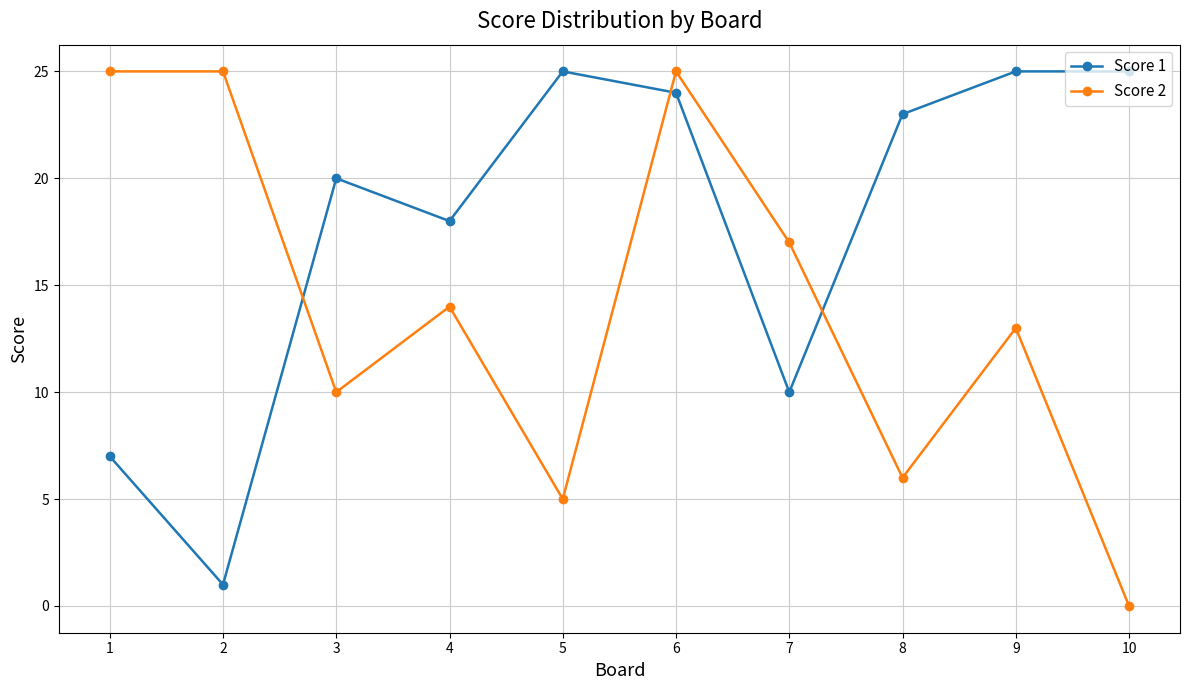

What is the greatest value displayed?

25